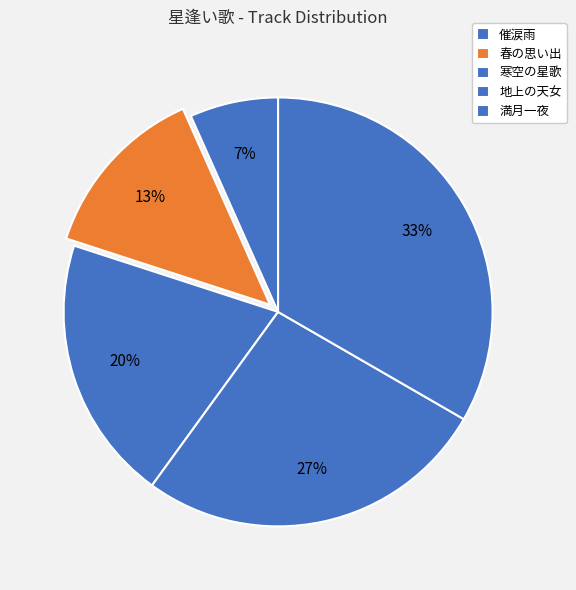

To the nearest percent, what percentage of the pie is 春の思い出?

13%